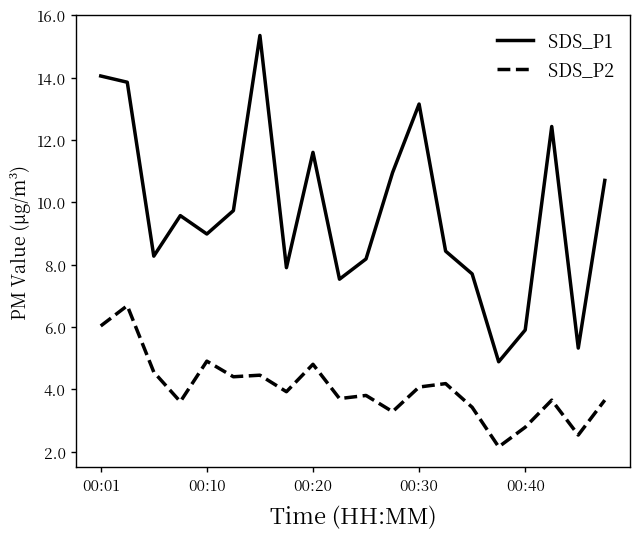

Which series has the largest range (max minus min)?

SDS_P1